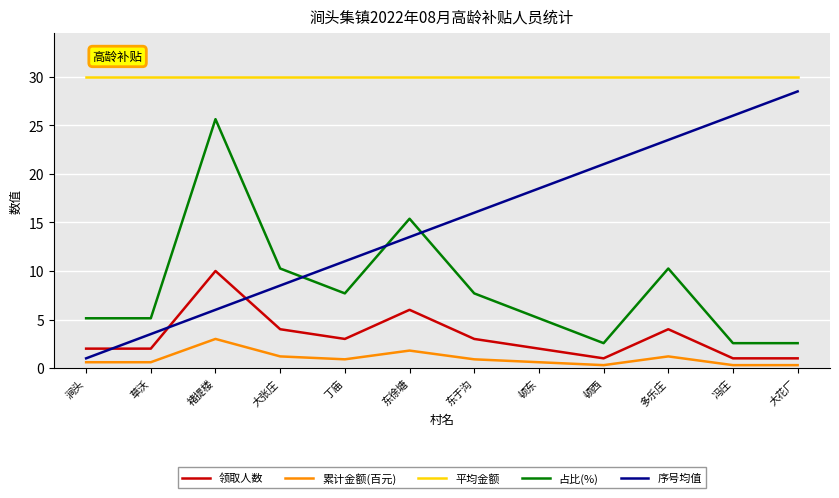

True or false: 领取人数 and 占比(%) cross at least once.

False